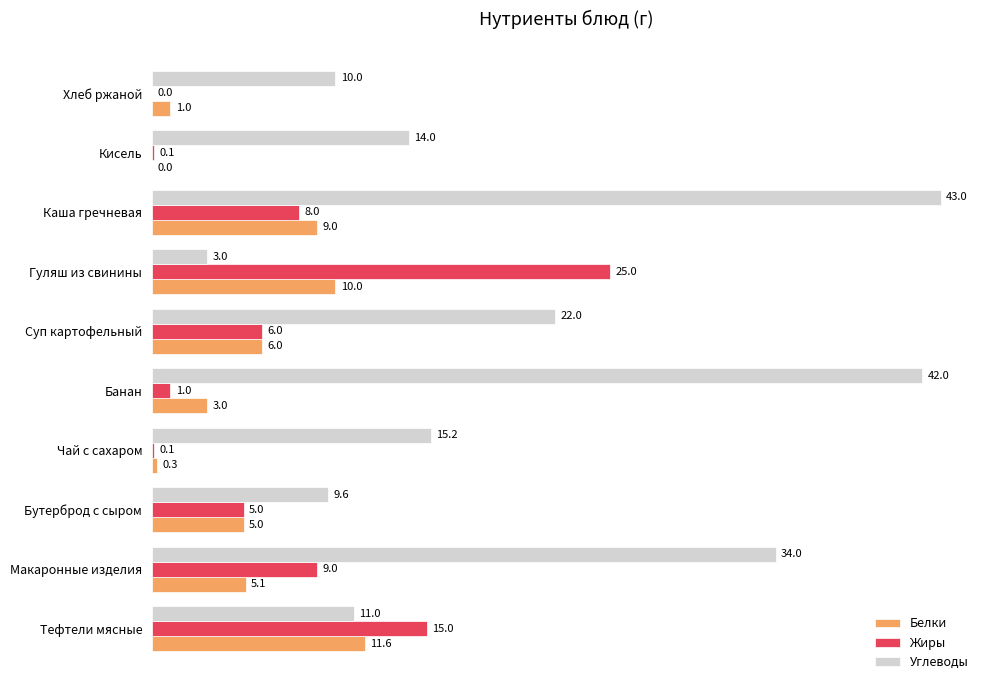

What is the total value across all series at Кисель?

14.1